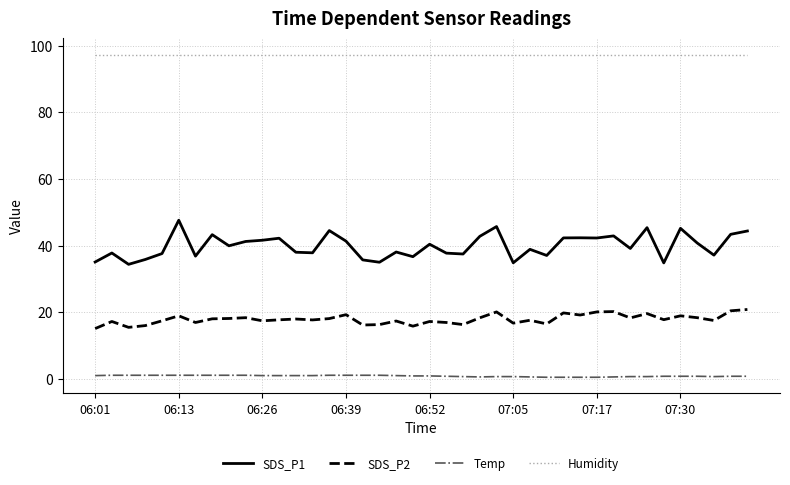

True or false: Humidity and Temp intersect in this chart.

False